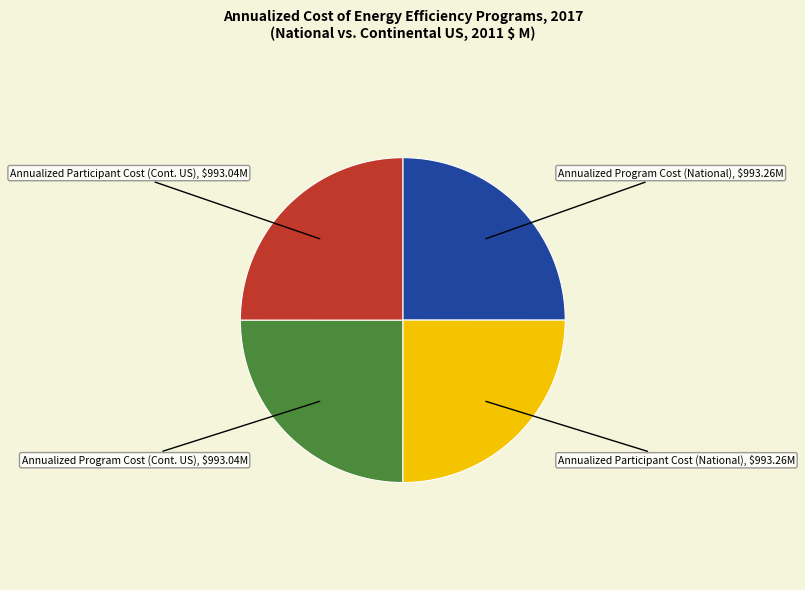

Is it true that Annualized Participant Cost (National), $993.26M is 25% of the pie?

True